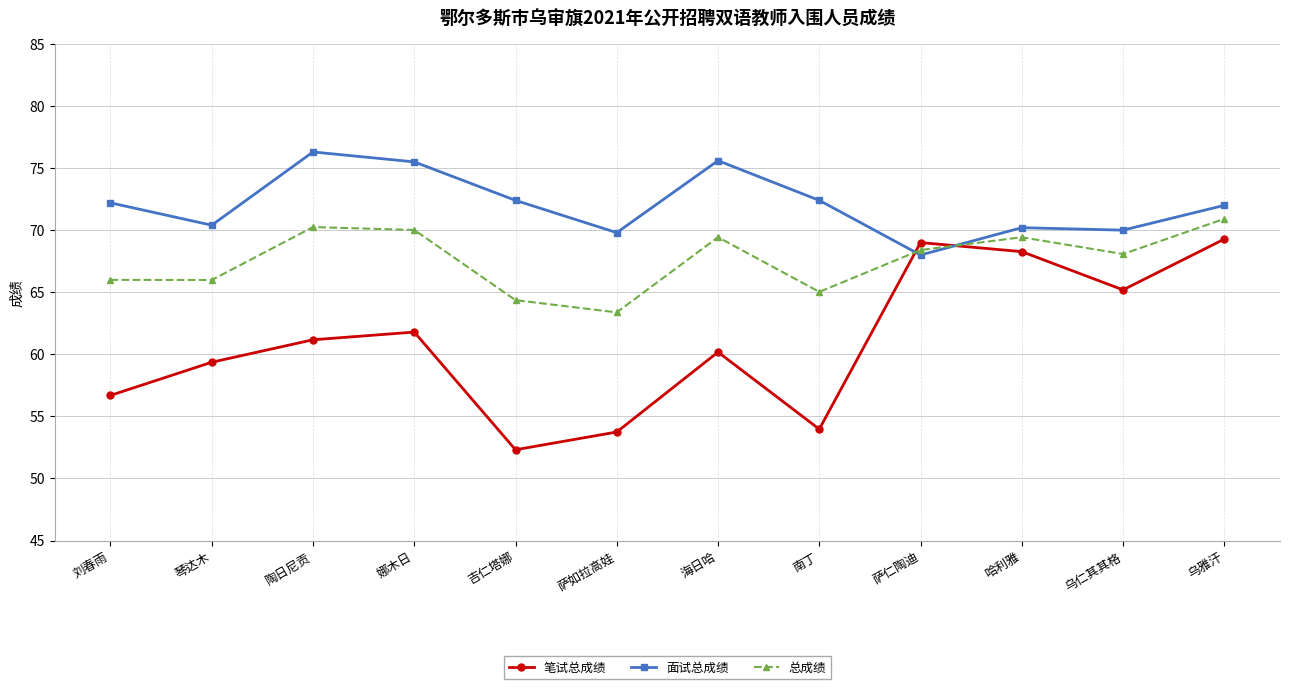

Rank the series by their maximum value, from highest to lowest.

面试总成绩, 总成绩, 笔试总成绩